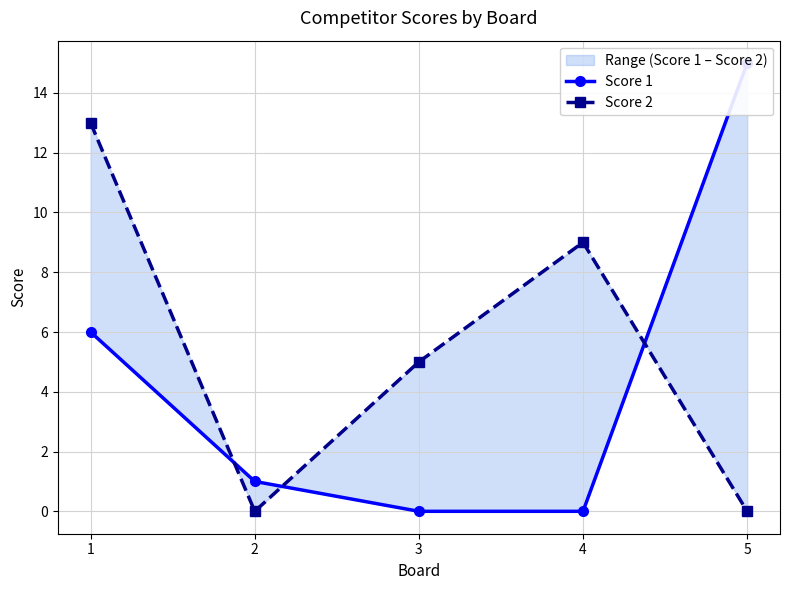

Where do Score 1 and Score 2 first cross each other?

1 and 2